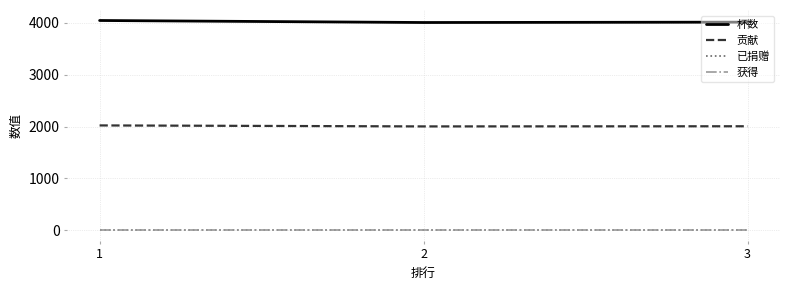

Does the chart display data point markers on the line(s)?

No